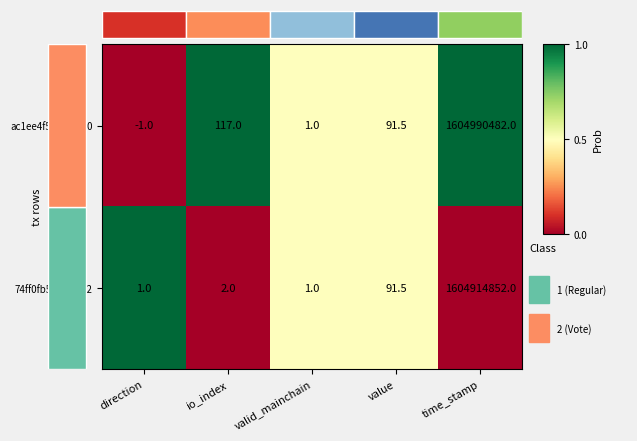

Rank the categories by ac1ee4f5...ba0110 value from highest to lowest.

time_stamp, io_index, value, valid_mainchain, direction